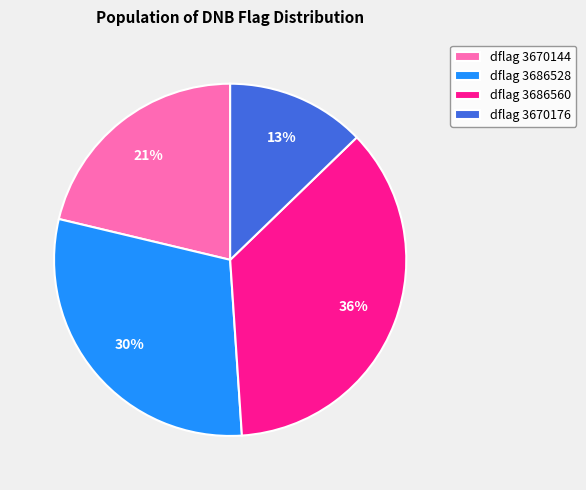

Do dflag 3686560 and dflag 3670144 together represent more than half of the pie?

Yes